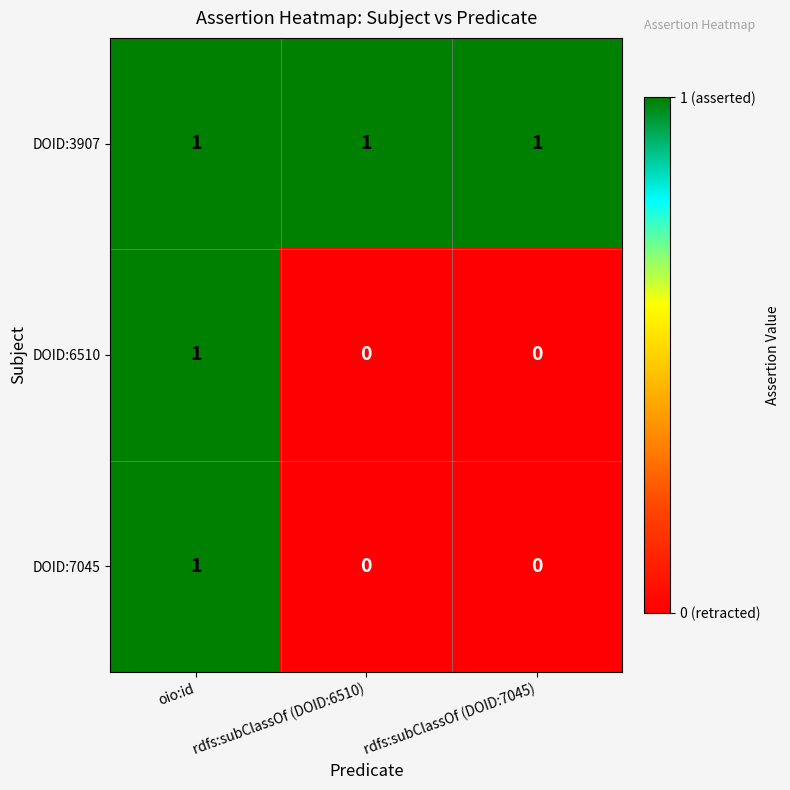

At which category is the sum across all series the highest?

oio:id